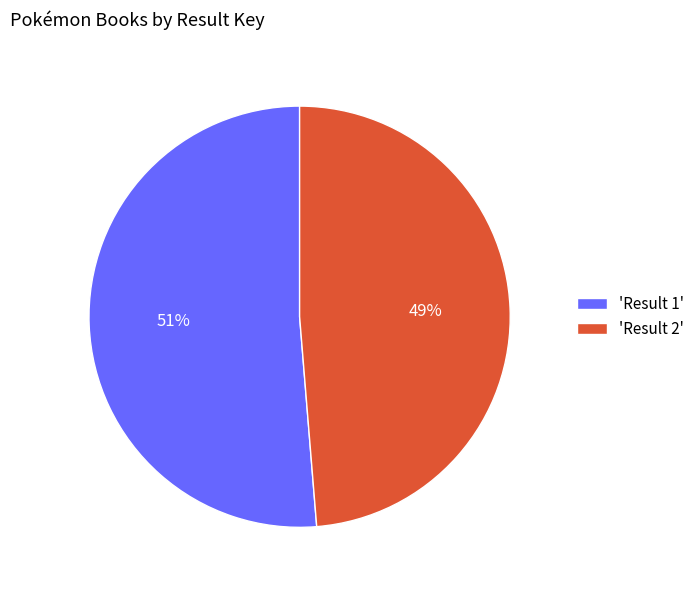

Rank the categories by value from lowest to highest.

'Result 2', 'Result 1'